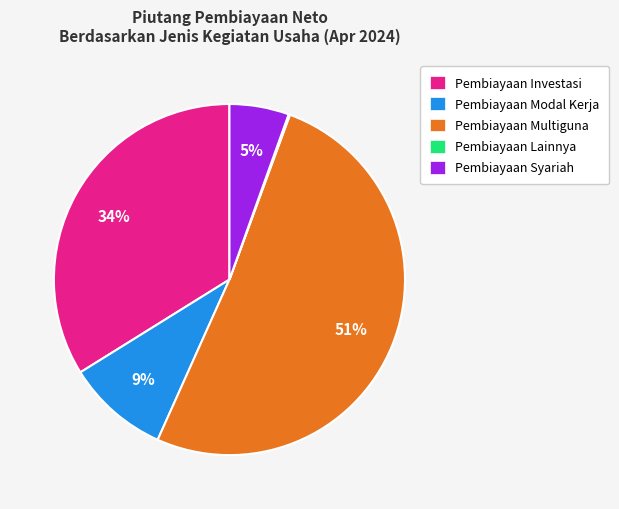

Is there a majority slice in this chart?

Yes